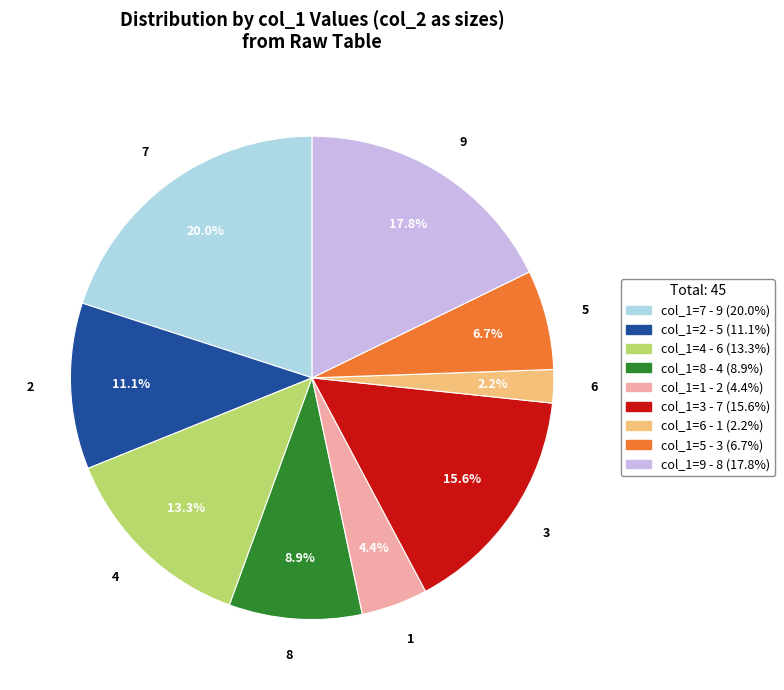

How many slices are in this pie chart?

9